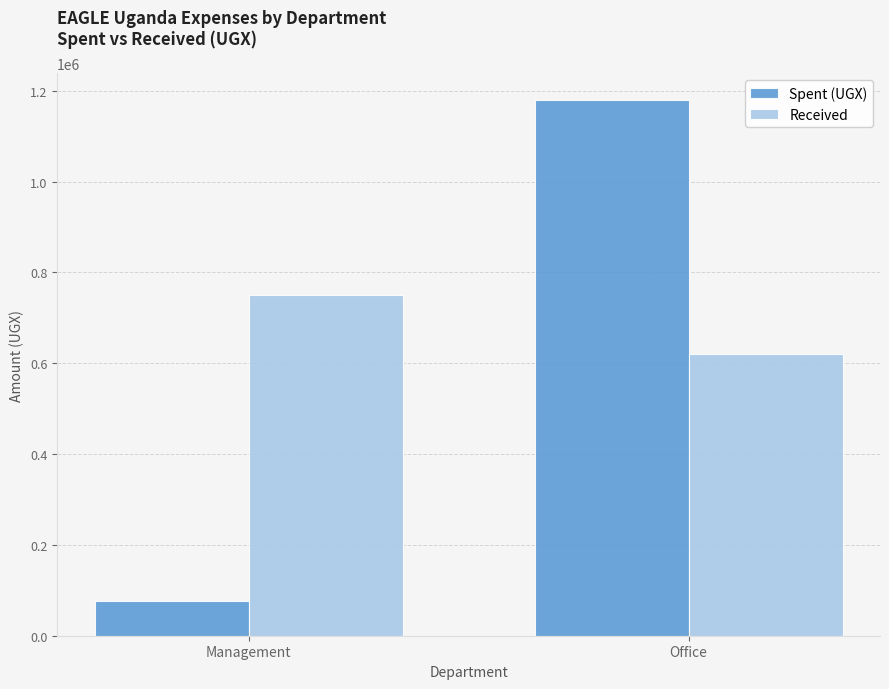

What position from the left is Management?

1